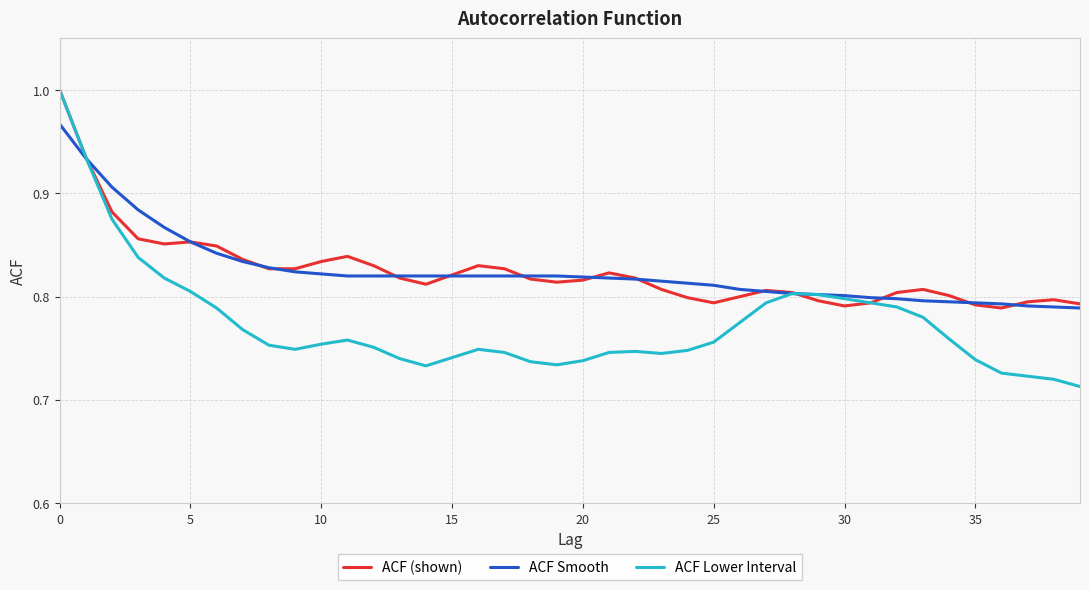

Which series has the widest spread of values?

ACF Lower Interval